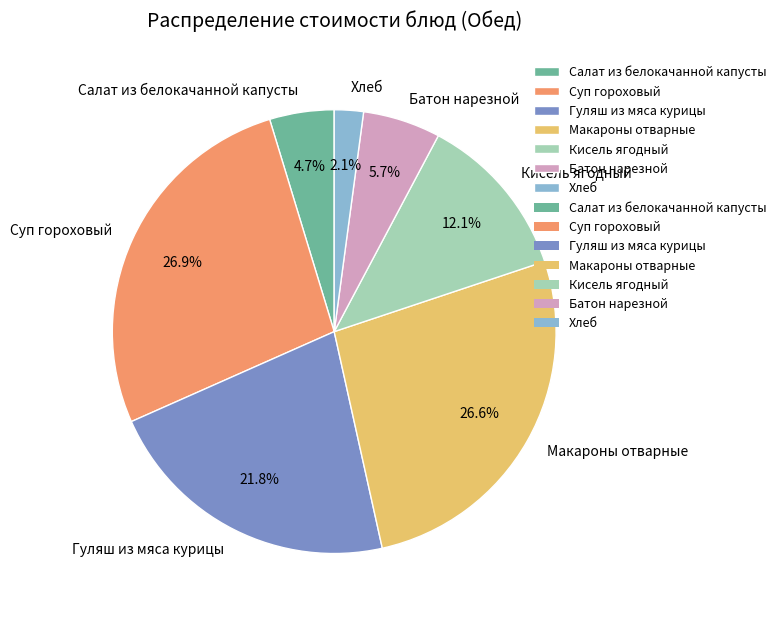

Which category has the smallest portion of the pie?

Хлеб